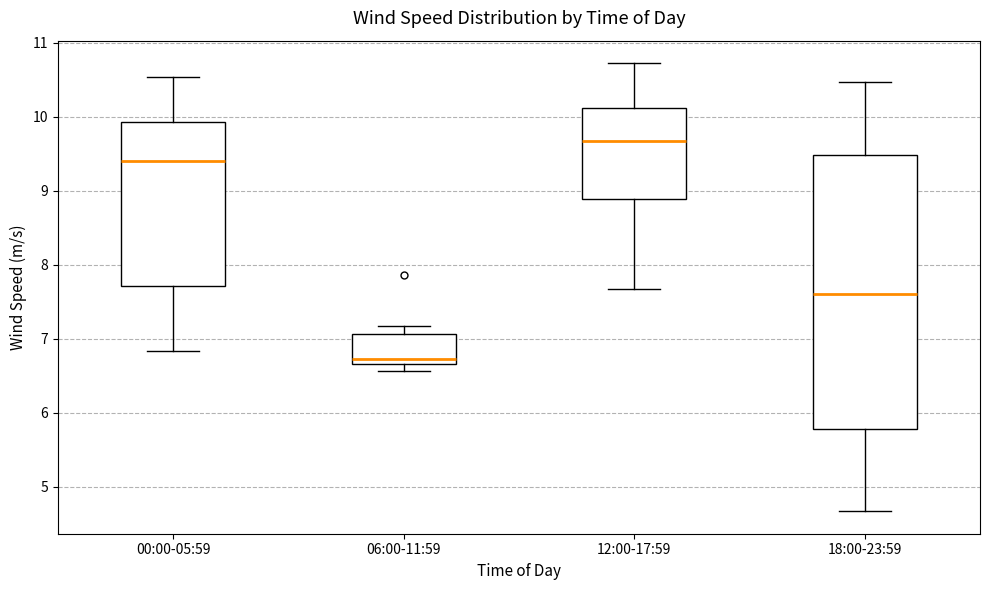

Reading left to right, read every box against the y-axis: the position of its median line, the range the box covers, and the ends of its whiskers. The values are not printed on the chart, so give them approximately, as read against the axis.

00:00-05:59: median 9.4, box 7.7 to 9.9, whiskers 6.8 to 10.5
06:00-11:59: median 6.7 (just above the box's lower edge), box 6.7 to 7.1, whiskers 6.6 to 7.2
12:00-17:59: median 9.7, box 8.9 to 10.1, whiskers 7.7 to 10.7
18:00-23:59: median 7.6, box 5.8 to 9.5, whiskers 4.7 to 10.5